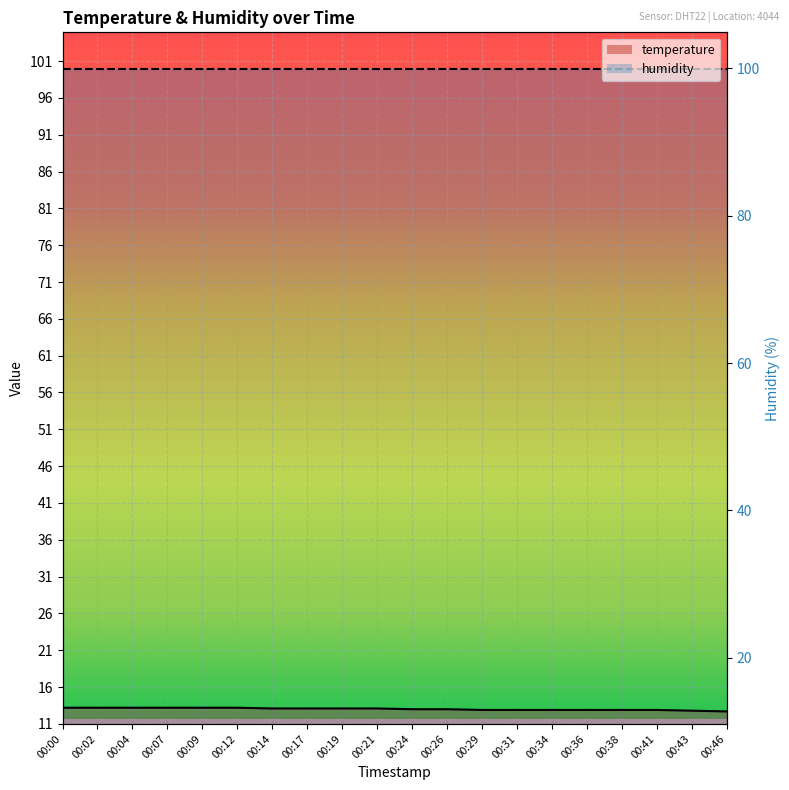

What is the value of the 3rd point from the left?

13.2